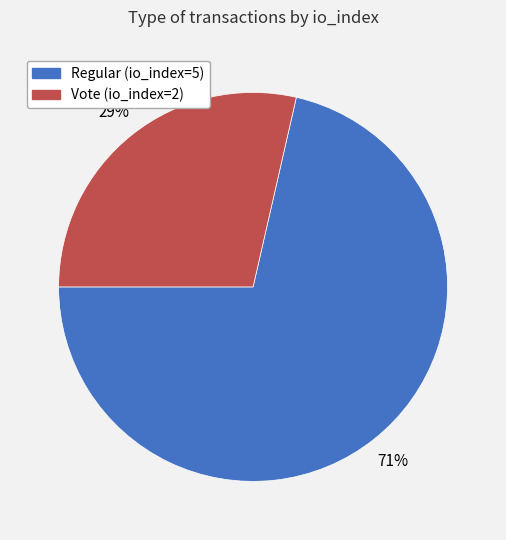

How many segments does this pie chart have?

2